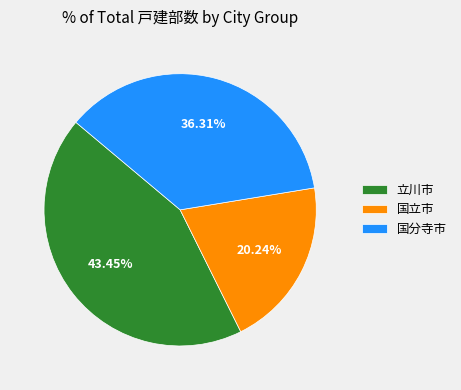

Which has a higher value, 国立市 or 国分寺市?

国分寺市